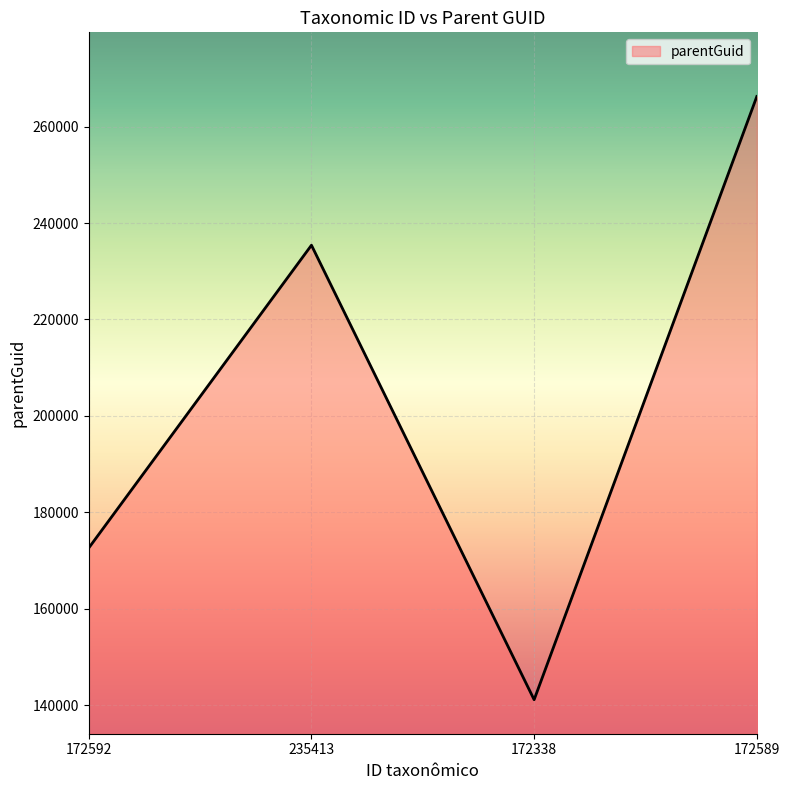

What is the change in value from 172592 to 172338?

-31486